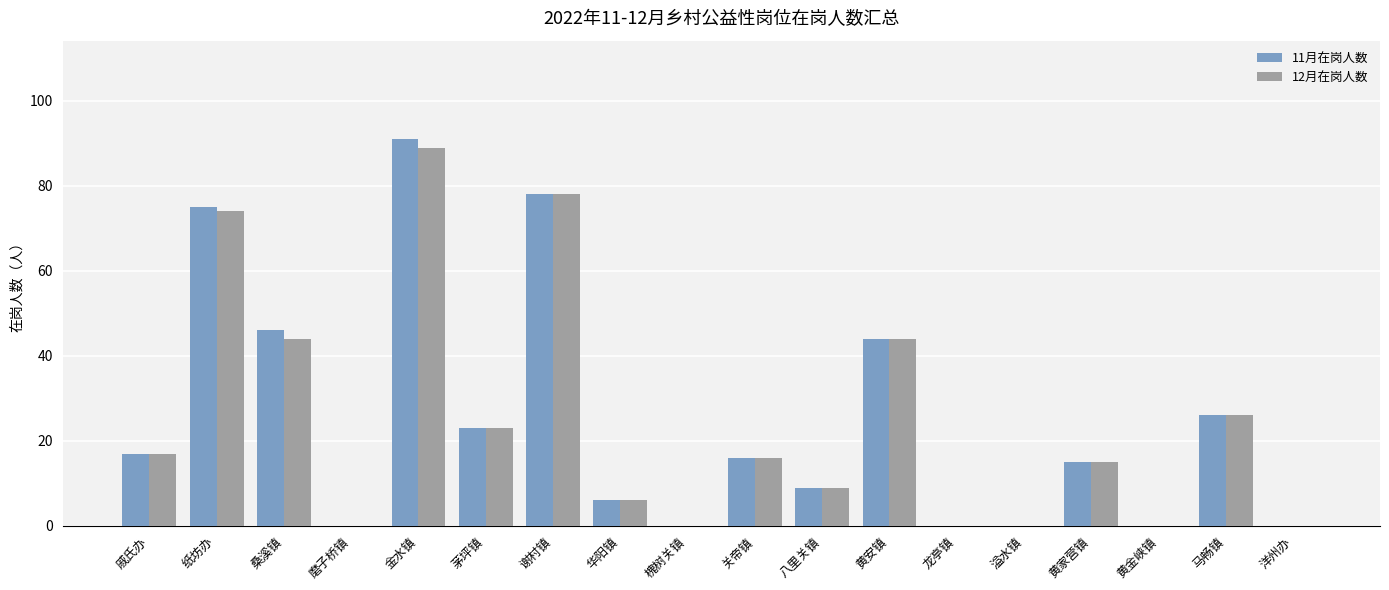

What is the sum of all 11月在岗人数 values?

446